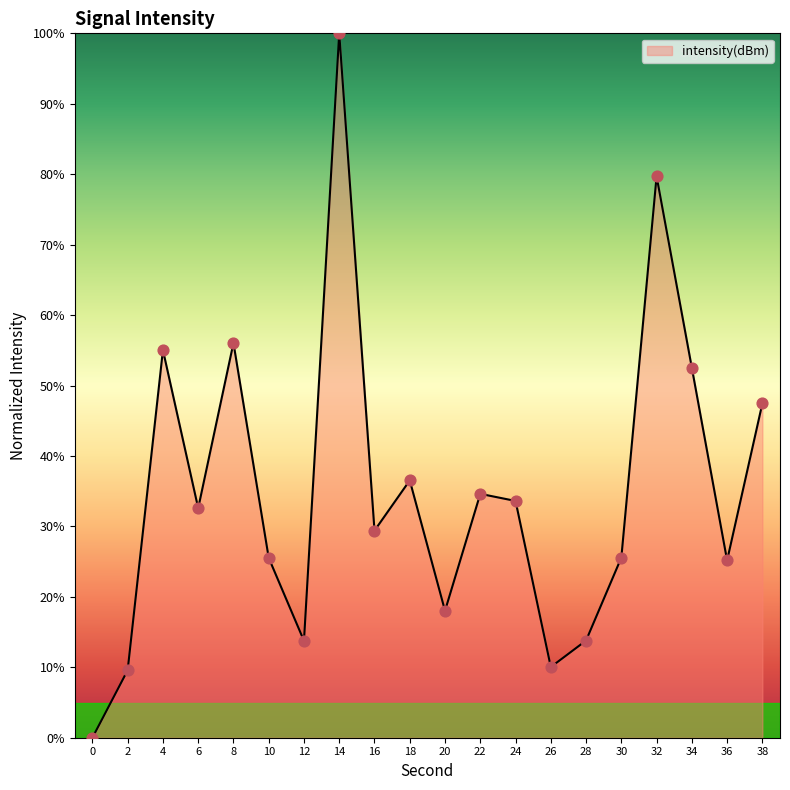

What is the change in value from 20 to 26?

-8.0